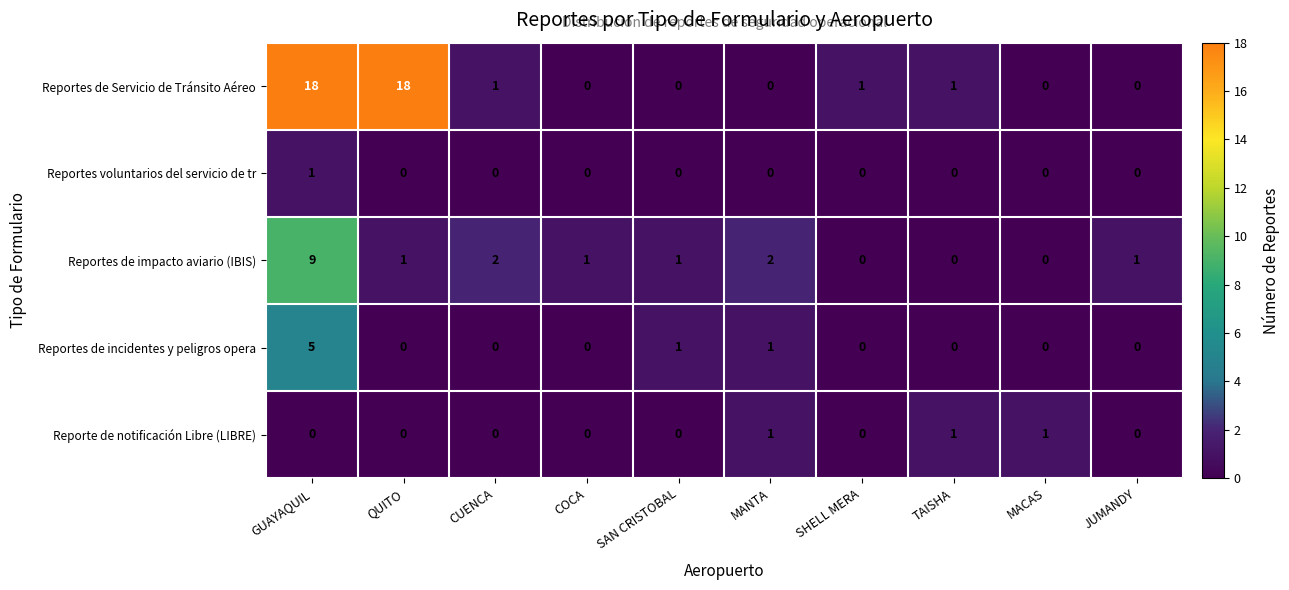

What is the maximum value shown in the chart?

18